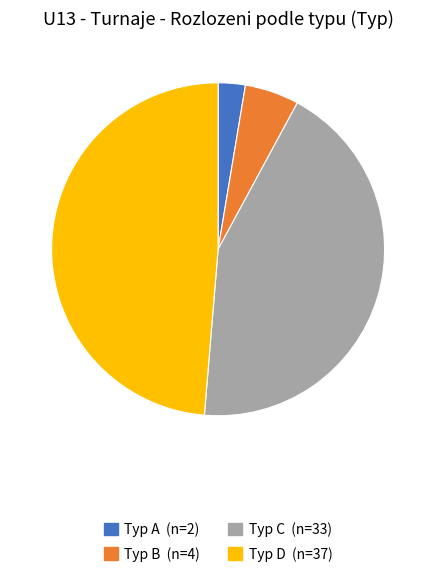

Is there any slice that represents more than half of the pie?

No